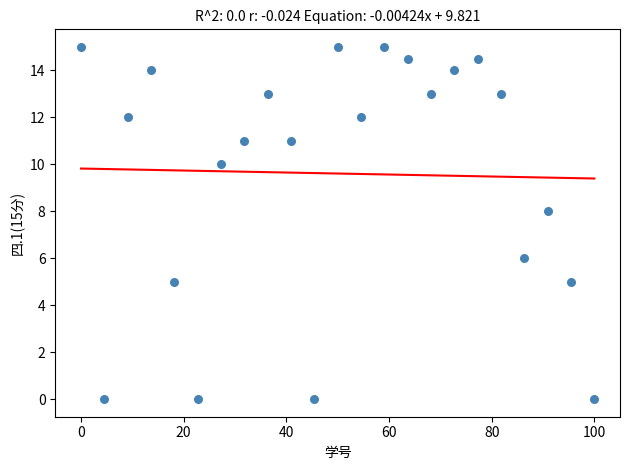

What is the range of Y values (max minus min)?

15.0